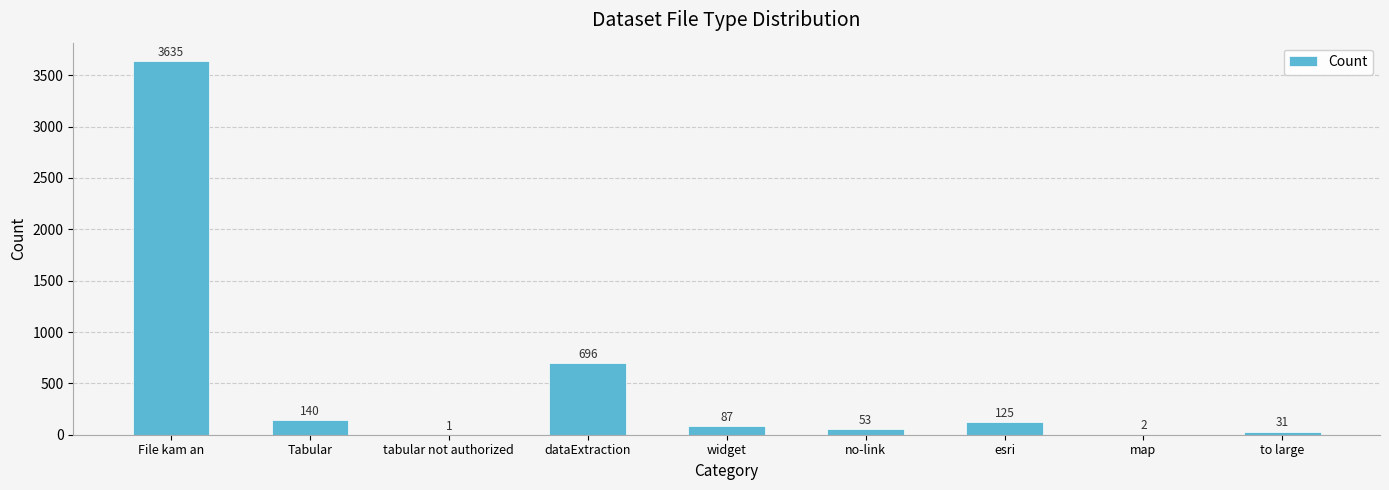

The value at no-link is 53. True or false?

True